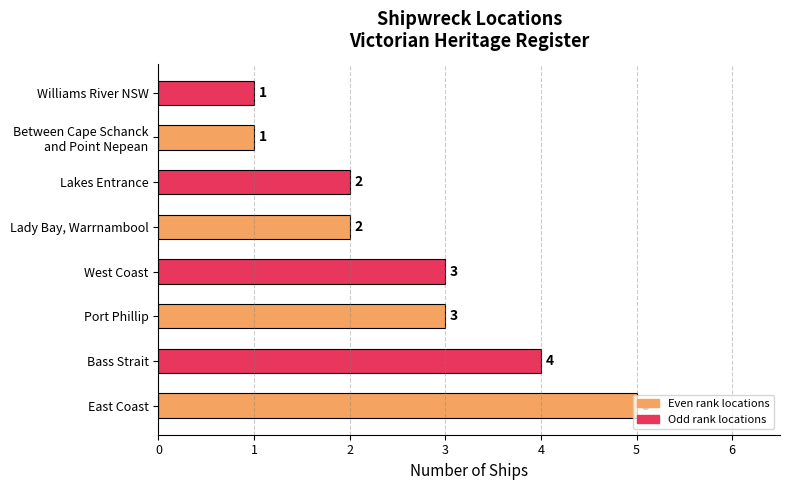

Approximately how many times larger is the value at Lady Bay, Warrnambool compared to Lakes Entrance?

1.0